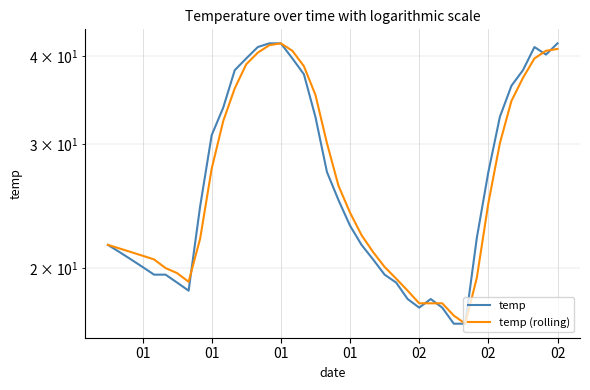

What is the average value of the temp (rolling) series?

27.4